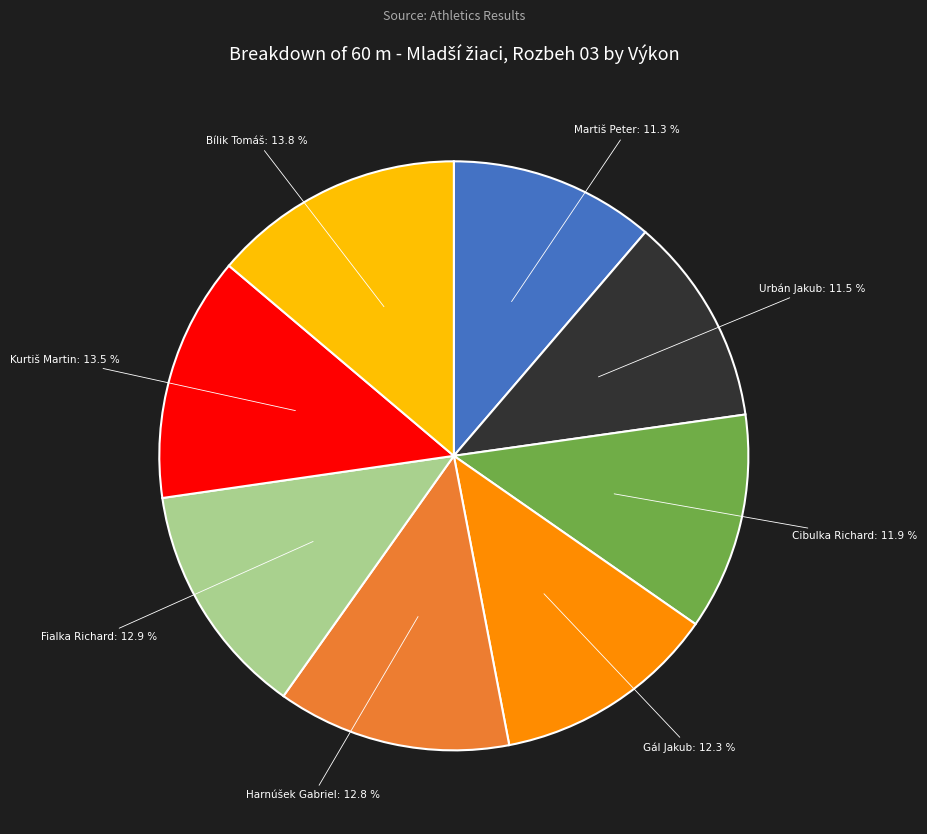

Is there a majority slice in this chart?

No